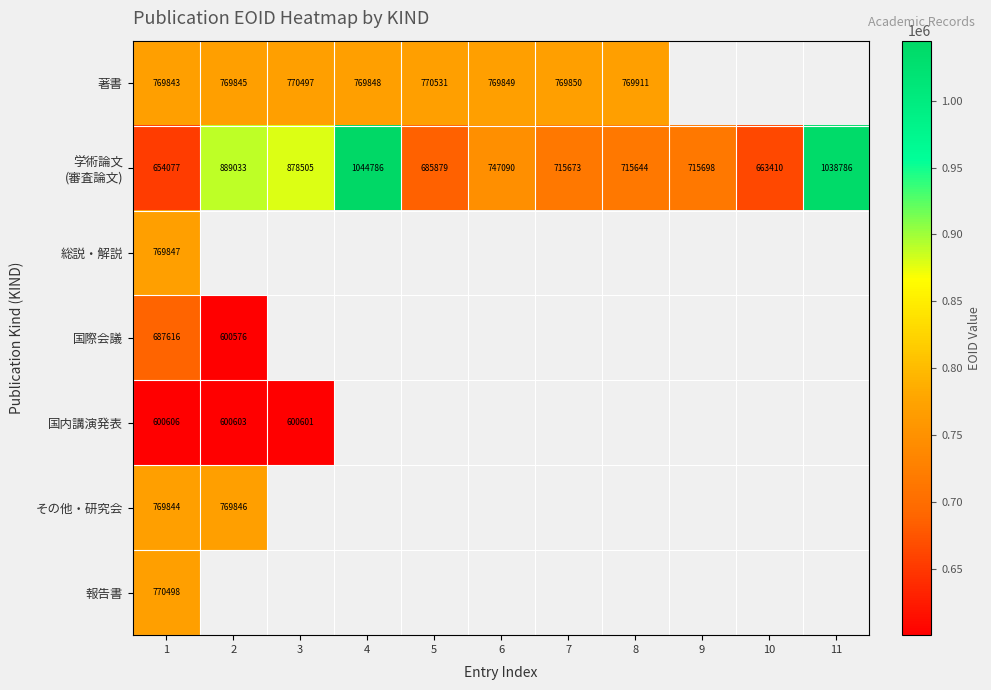

At which category does the chart reach its minimum across all series?

2